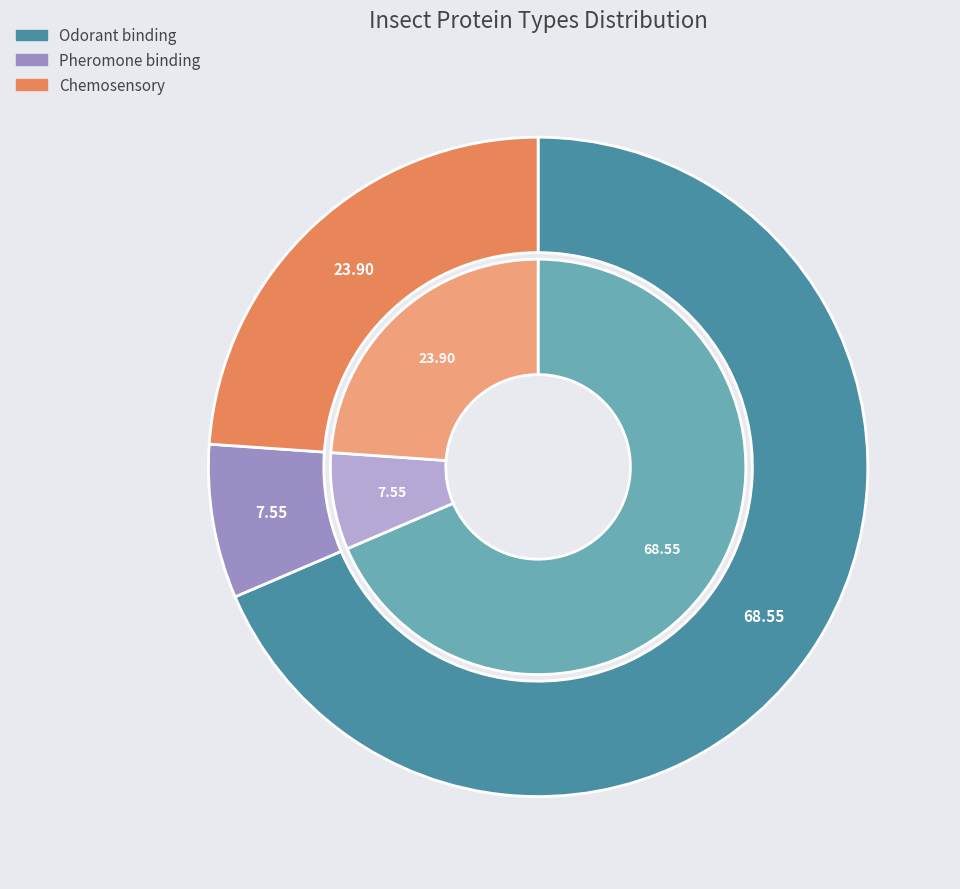

How much of the chart is everything except Pheromone binding?

92.5%